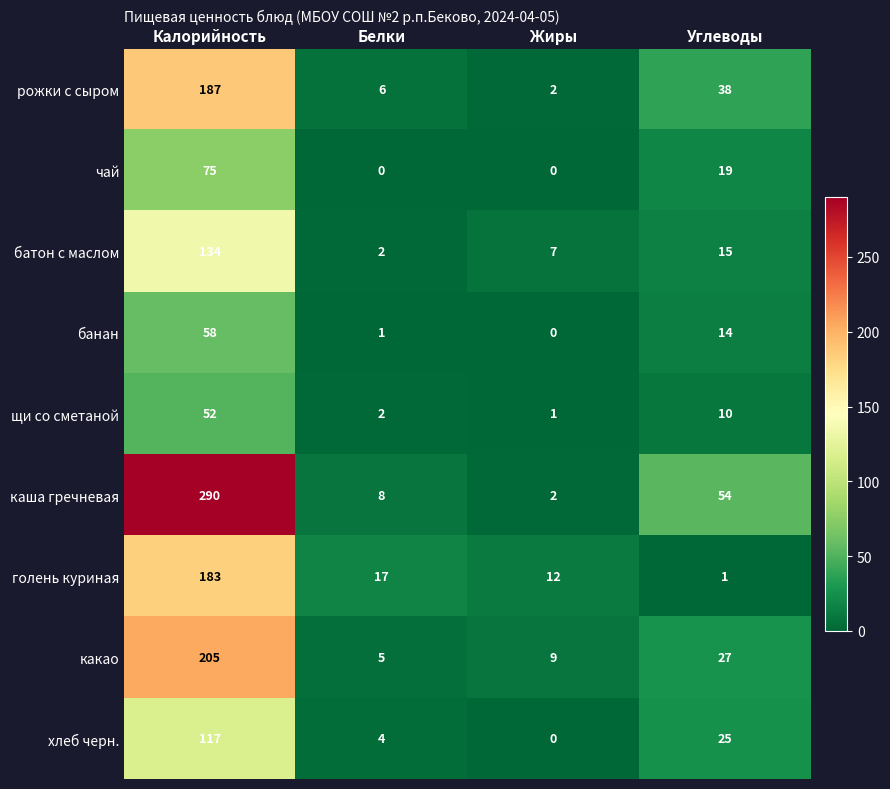

What is the sum of the банан values at Белки and Углеводы?

15